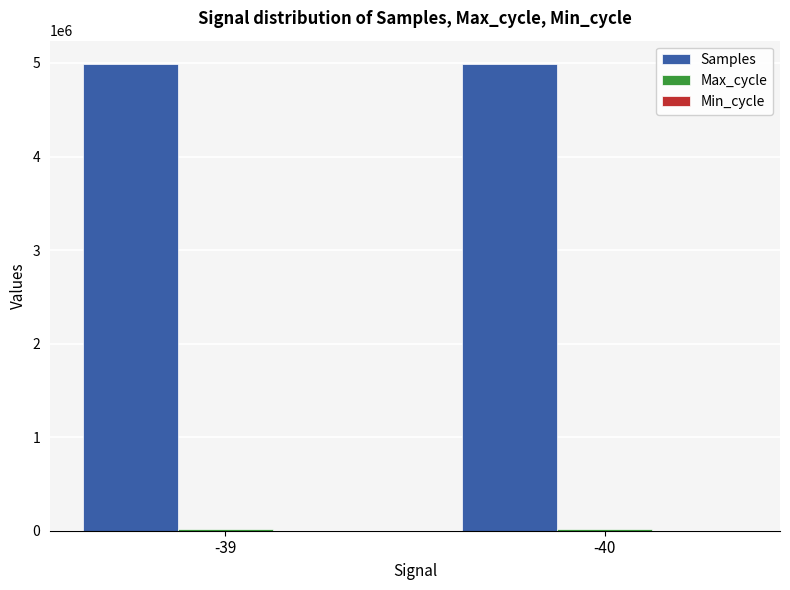

What is the sum of all Samples values?

9977261